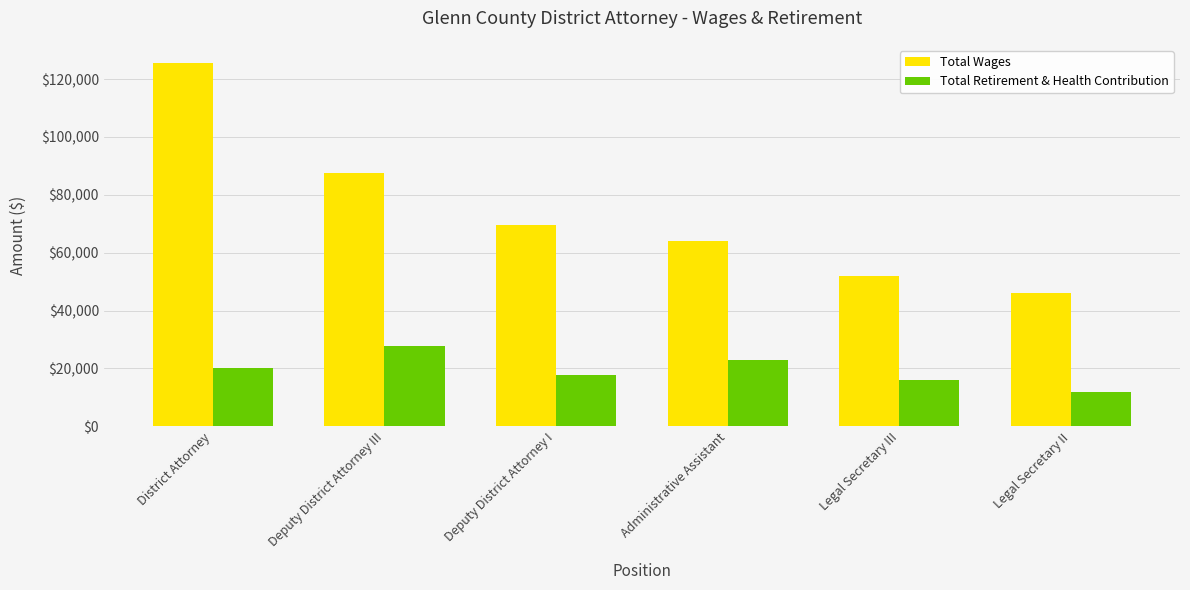

At how many categories does at least one series exceed 102323?

1